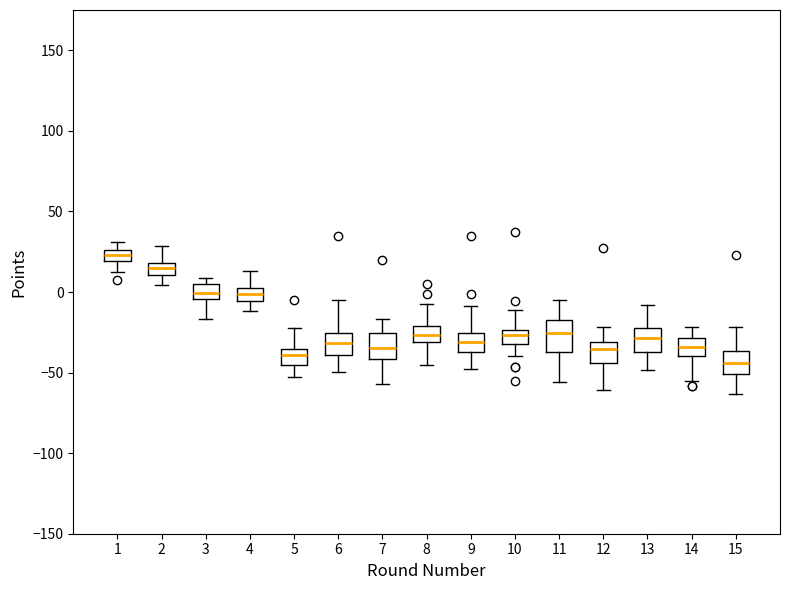

Which box's median line is the highest?

1